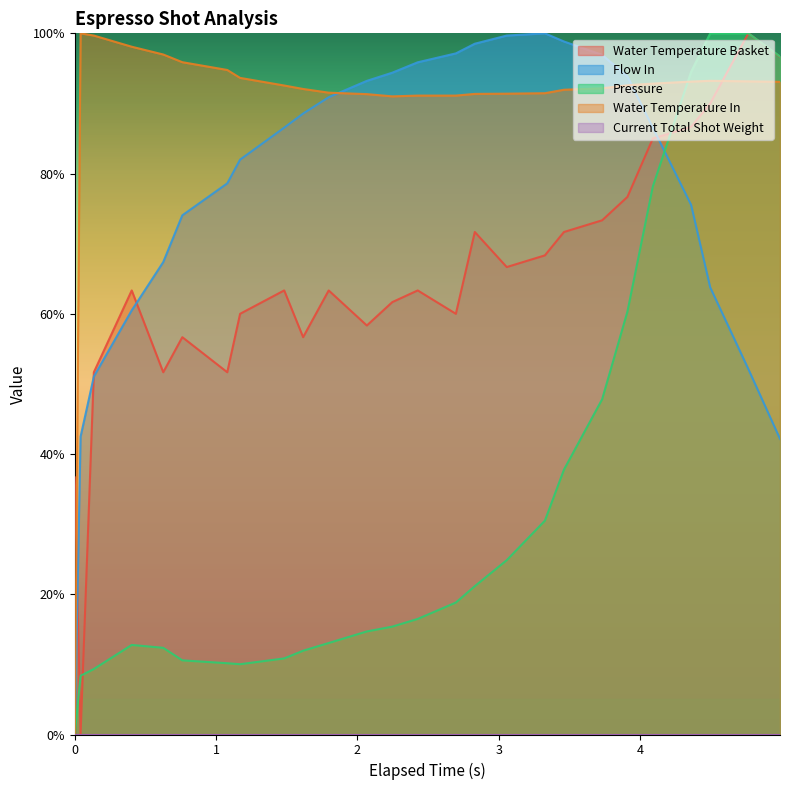

What is the sum of the pressure values at 2.427 and 1.616?

28.4